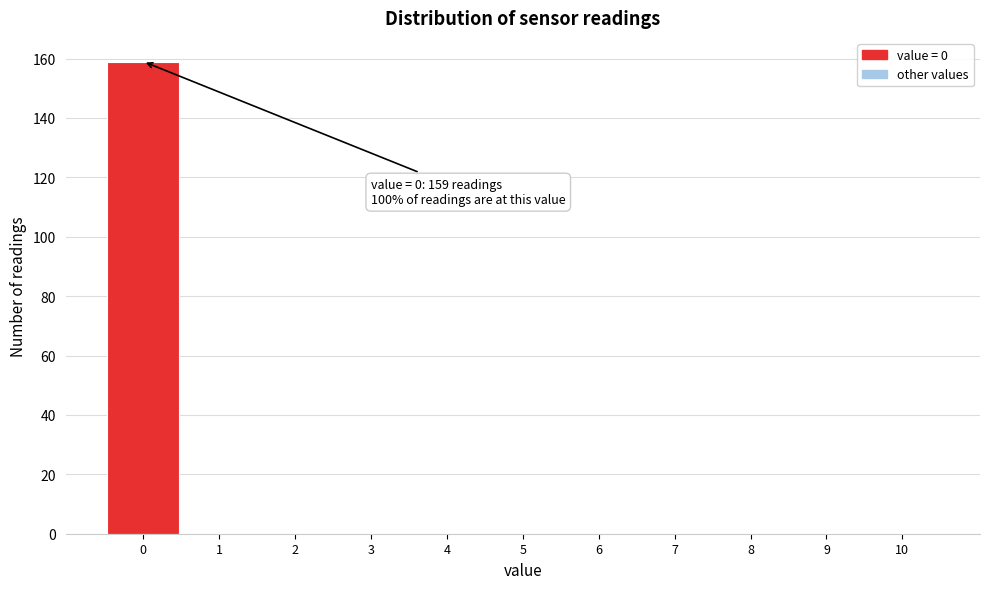

Which range on the x-axis has the tallest bar?

-0.5 to 0.5